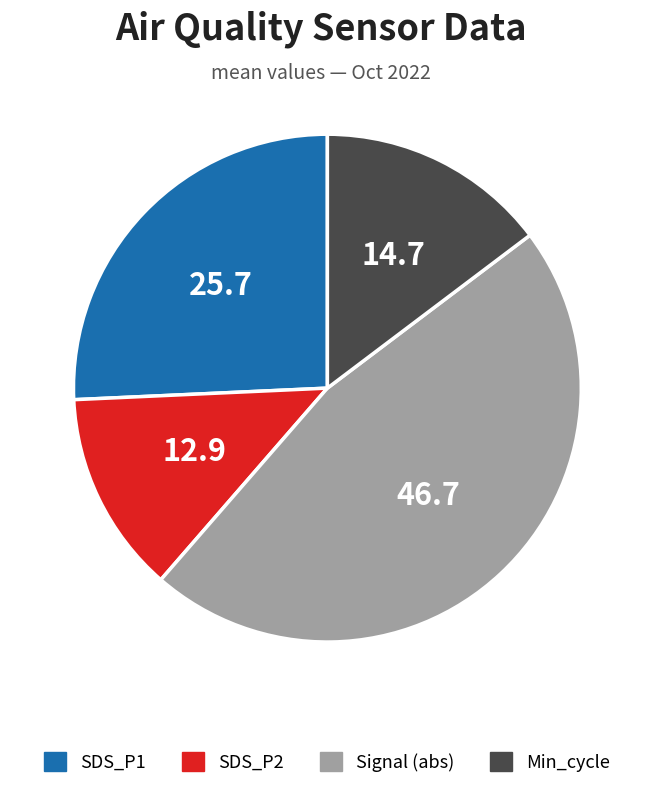

Is there any slice that represents more than half of the pie?

No